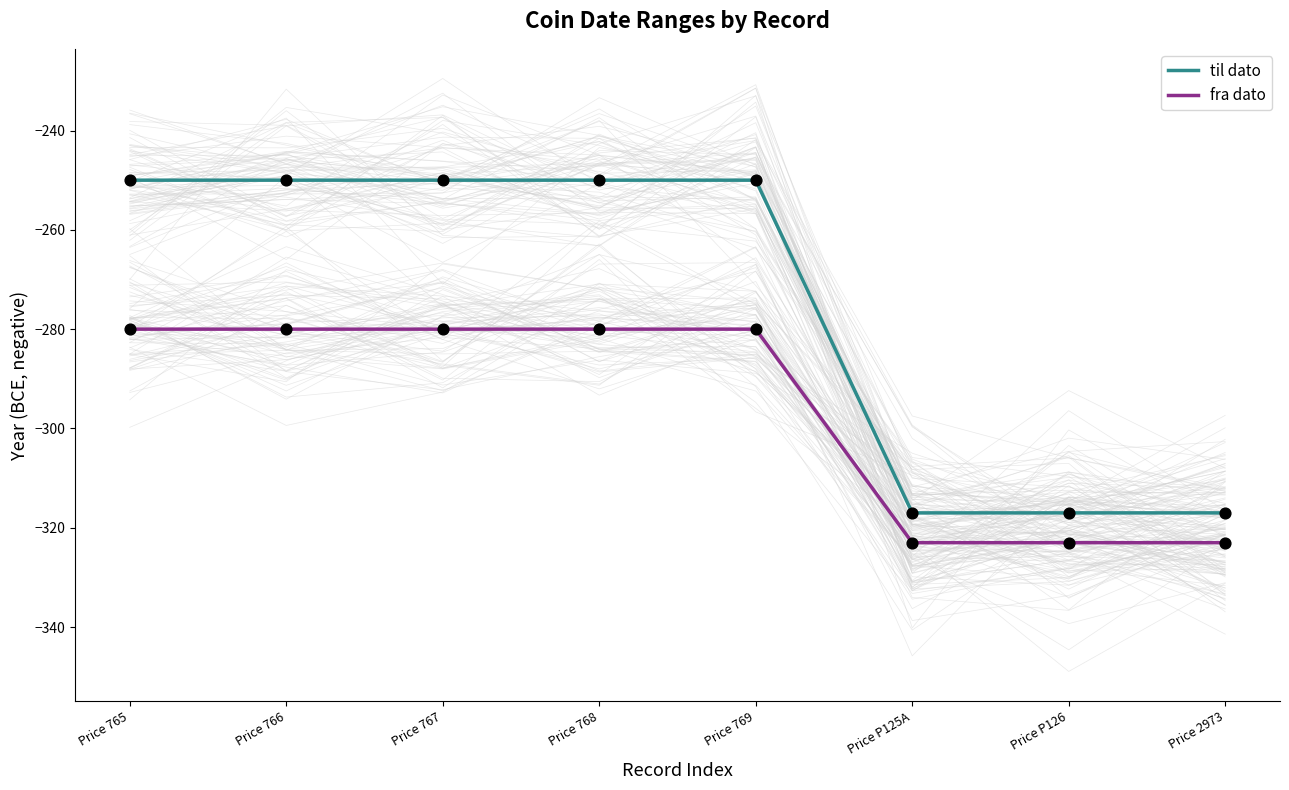

Which series has the largest Y range (max minus min)?

til dato